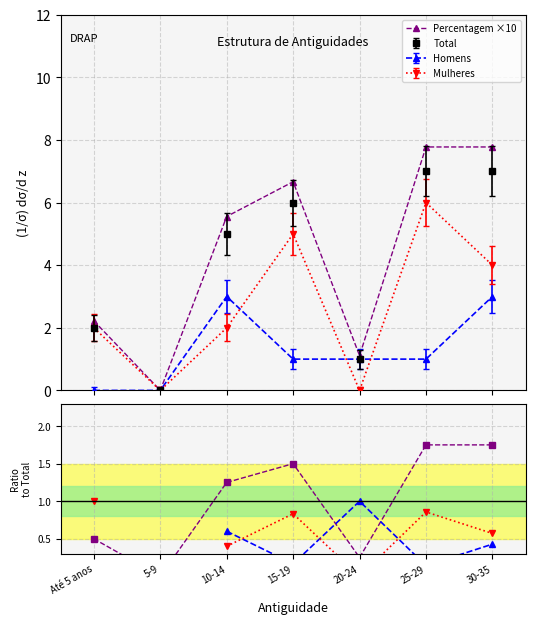

How many interior local peaks does the Pct series have?

1